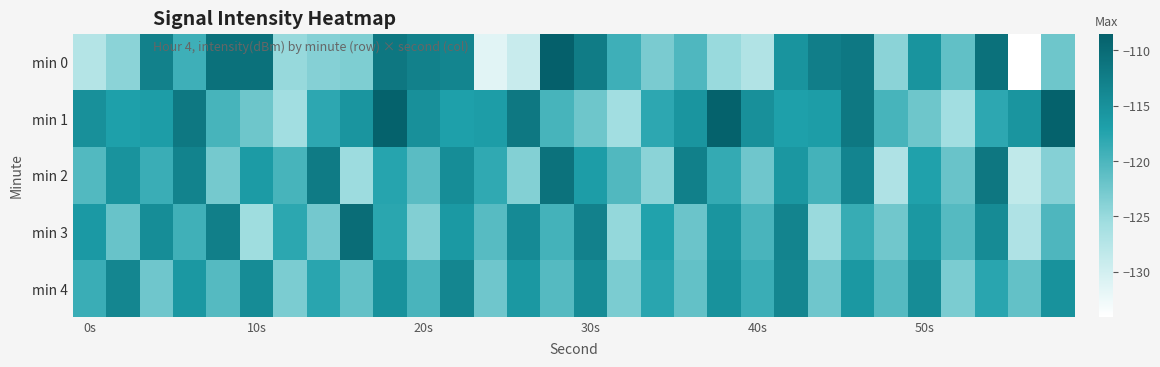

At which category is the sum across all series the highest?

9